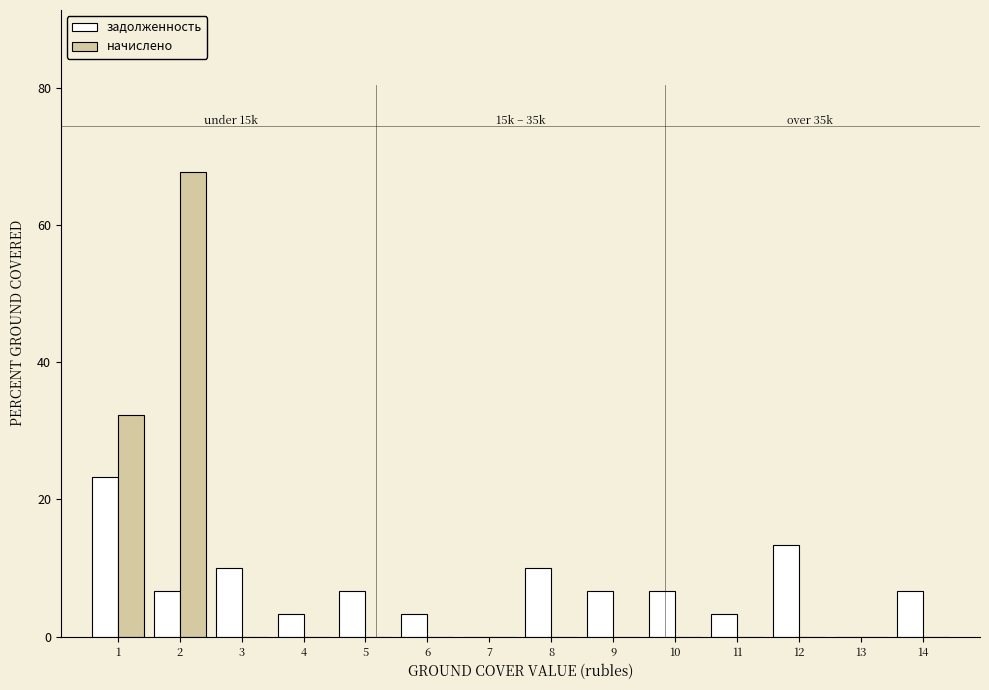

Reading left to right, transcribe all the data shown in this chart.

задолженность: 1=23.3	2=6.7	3=10.0	4=3.3	5=6.7	6=3.3	7=0.0	8=10.0	9=6.7	10=6.7	11=3.3	12=13.3	13=0.0	14=6.7
начислено: 1=32.4	2=67.6	3=0.0	4=0.0	5=0.0	6=0.0	7=0.0	8=0.0	9=0.0	10=0.0	11=0.0	12=0.0	13=0.0	14=0.0